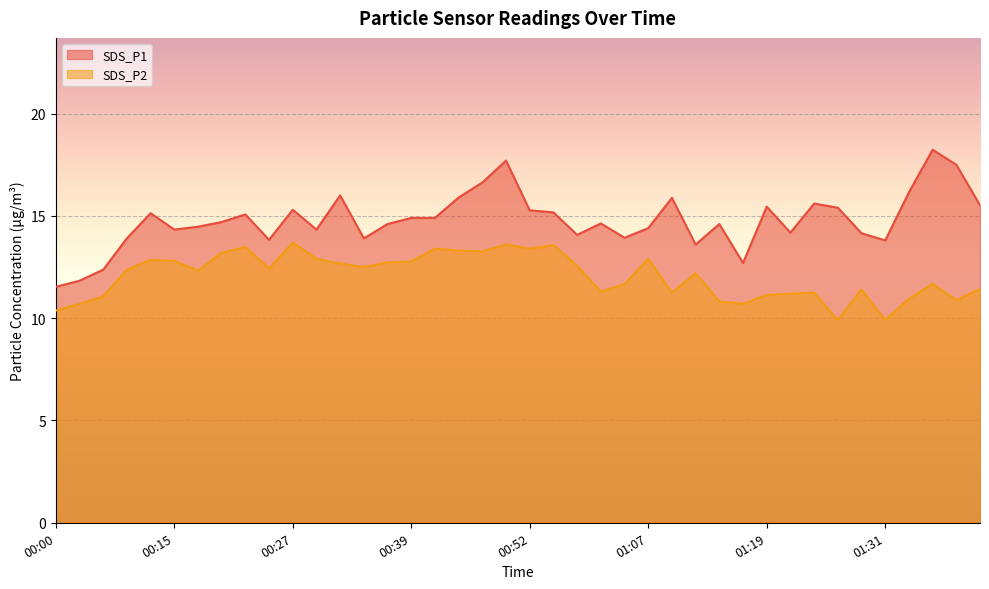

Between 00:25 and 01:29, which is larger?

01:29